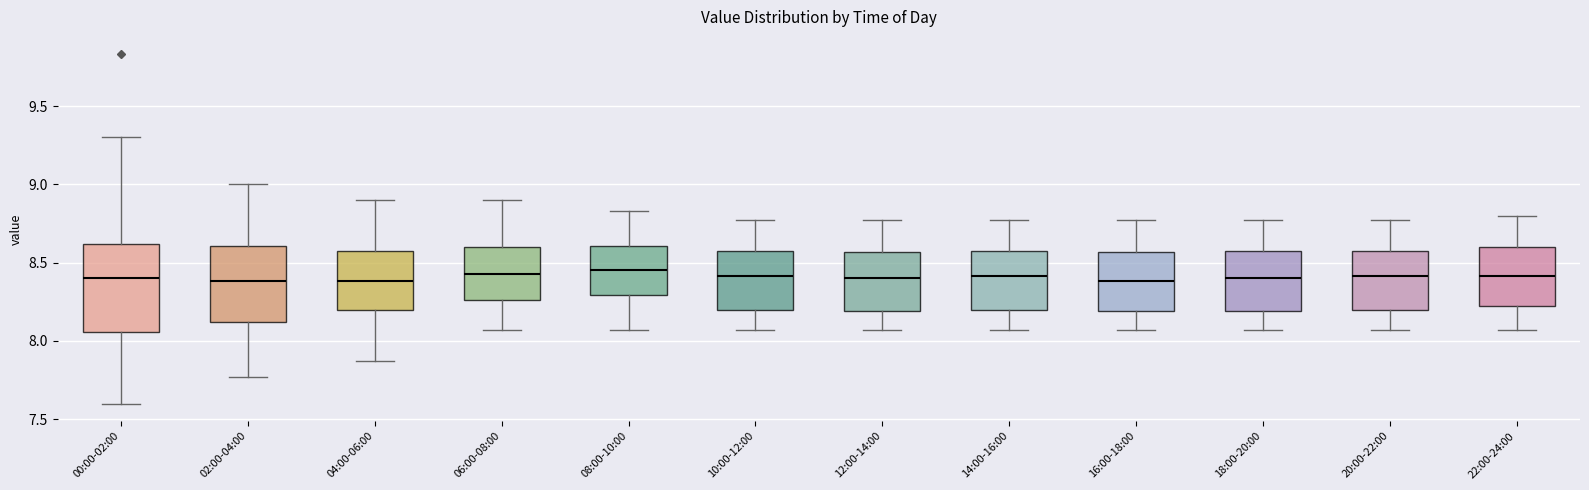

Reading left to right, read every box against the y-axis: the position of its median line, the range the box covers, and the ends of its whiskers. The values are not printed on the chart, so give them approximately, as read against the axis.

00:00-02:00: median 8.40, box 8.05 to 8.60, whiskers 7.60 to 9.30
02:00-04:00: median 8.40, box 8.10 to 8.60, whiskers 7.75 to 9.00
04:00-06:00: median 8.40, box 8.20 to 8.60, whiskers 7.85 to 8.90
06:00-08:00: median 8.45, box 8.25 to 8.60, whiskers 8.05 to 8.90
08:00-10:00: median 8.45, box 8.30 to 8.60, whiskers 8.05 to 8.85
10:00-12:00: median 8.40, box 8.20 to 8.60, whiskers 8.05 to 8.75
12:00-14:00: median 8.40, box 8.20 to 8.55, whiskers 8.05 to 8.75
14:00-16:00: median 8.40, box 8.20 to 8.60, whiskers 8.05 to 8.75
16:00-18:00: median 8.40, box 8.20 to 8.55, whiskers 8.05 to 8.75
18:00-20:00: median 8.40, box 8.20 to 8.60, whiskers 8.05 to 8.75
20:00-22:00: median 8.40, box 8.20 to 8.60, whiskers 8.05 to 8.75
22:00-24:00: median 8.40, box 8.20 to 8.60, whiskers 8.05 to 8.80